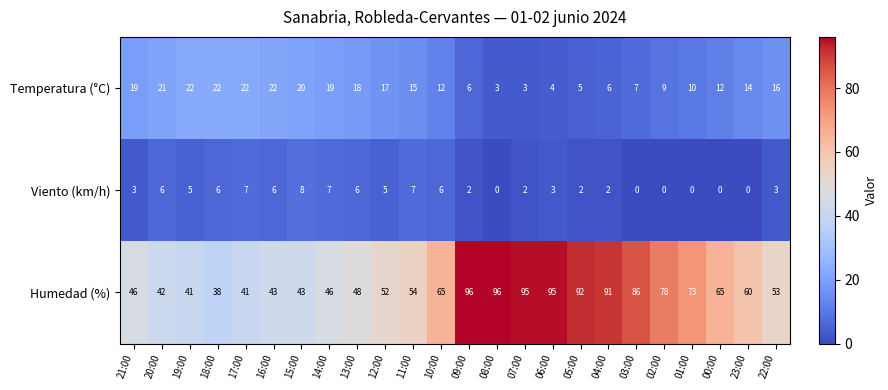

What is the maximum value shown in the chart?

96